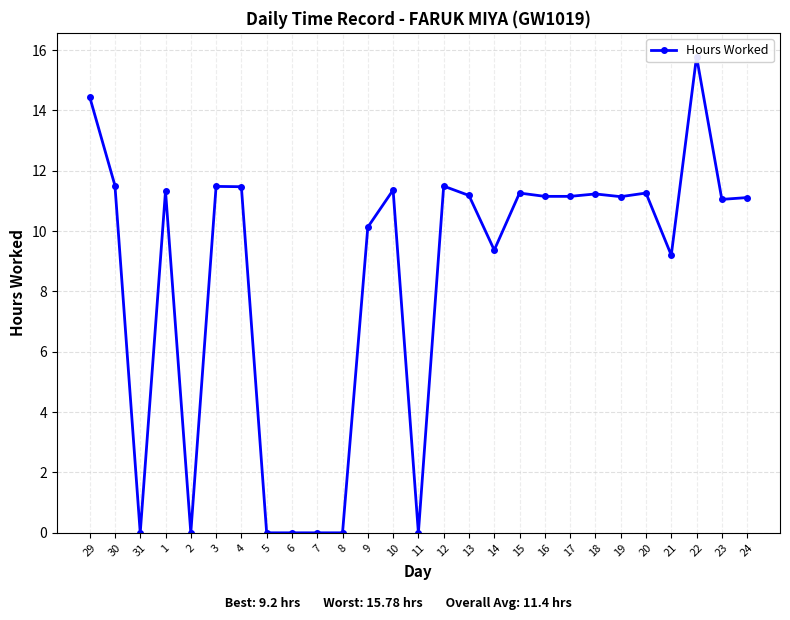

List the labels in order of value, smallest first.

31, 2, 5, 6, 7, 8, 11, 21, 14, 9, 23, 24, 19, 16, 17, 13, 18, 15, 20, 1, 10, 4, 3, 12, 30, 29, 22